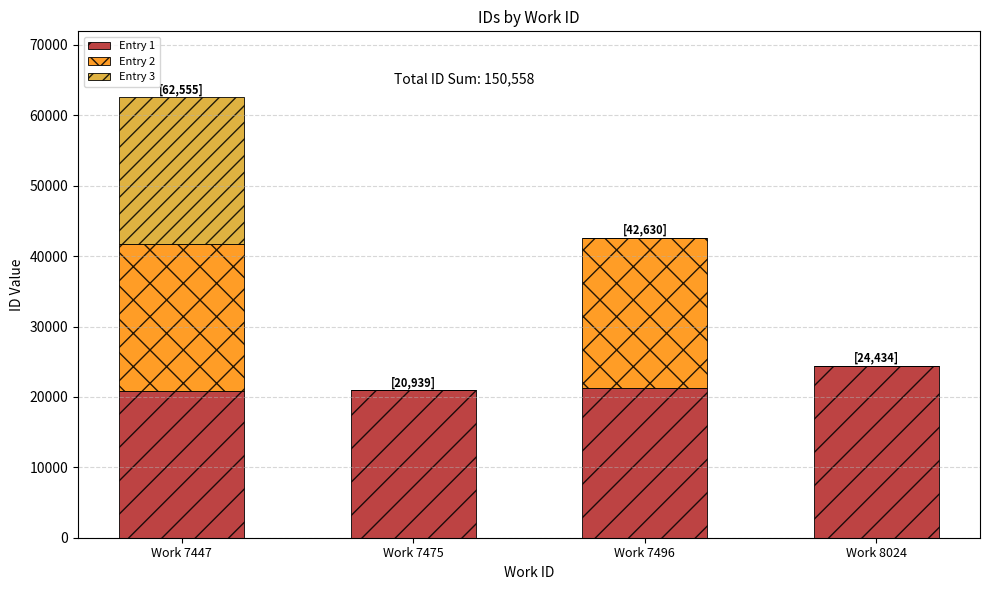

The value of Entry 1 at Work 7496 is 11663. True or false?

False